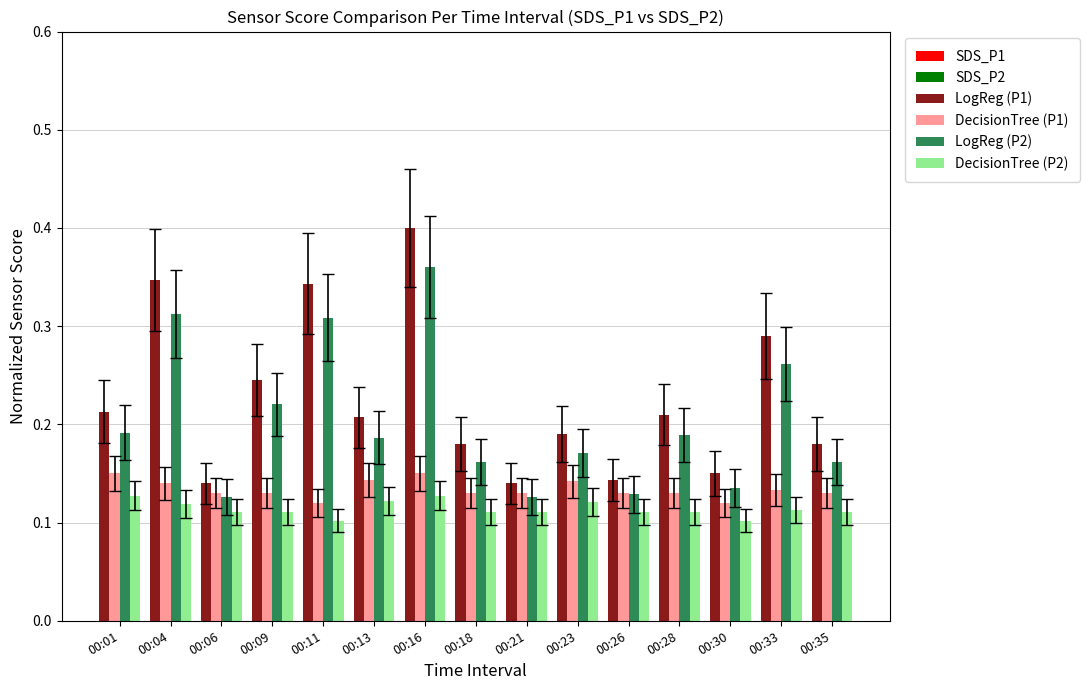

At which category does the chart reach its peak across all series?

00:16